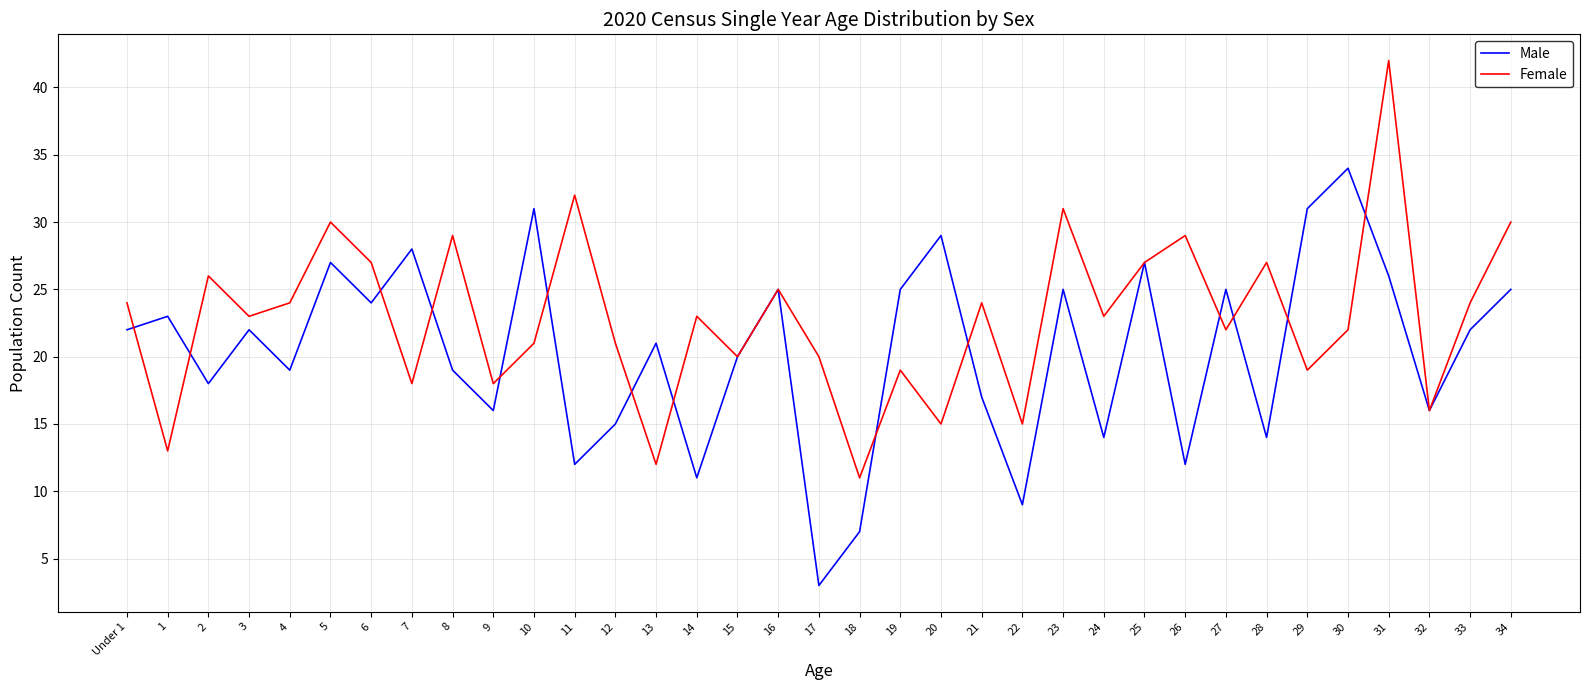

What are all the series names shown in the legend?

Male, Female